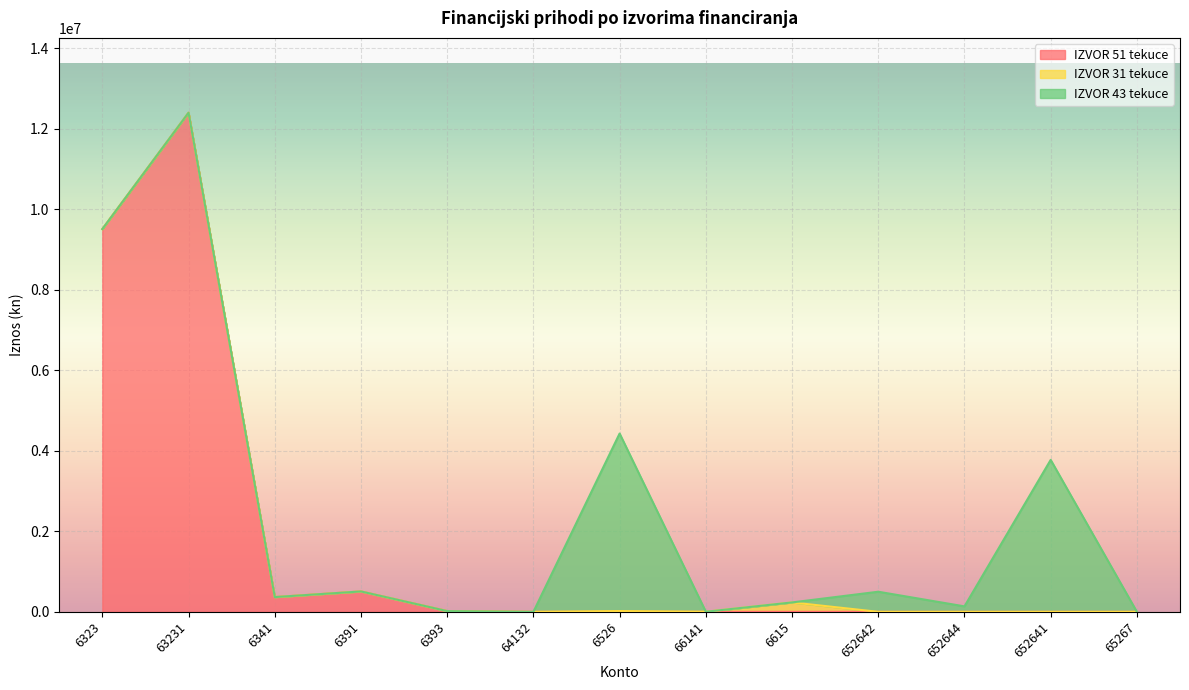

Reading left to right, extract all data points from this chart.

IZVOR 51 tekuce: 6323=9504644.6	63231=12393636.6	6341=366217.3	6391=506390.4	6393=18376.3	64132=9.5	6526=0.0	66141=0.0	6615=0.0	652642=0.0	652644=0.0	652641=0.0	65267=0.0
IZVOR 31 tekuce: 6323=0.0	63231=0.0	6341=0.0	6391=0.0	6393=0.0	64132=50.0	6526=20000.0	66141=2400.0	6615=233536.4	652642=0.0	652644=0.0	652641=0.0	65267=0.0
IZVOR 43 tekuce: 6323=0.0	63231=0.0	6341=0.0	6391=0.0	6393=0.0	64132=25.8	6526=4407925.8	66141=0.0	6615=0.0	652642=499127.2	652644=135481.5	652641=3773317.0	65267=0.0